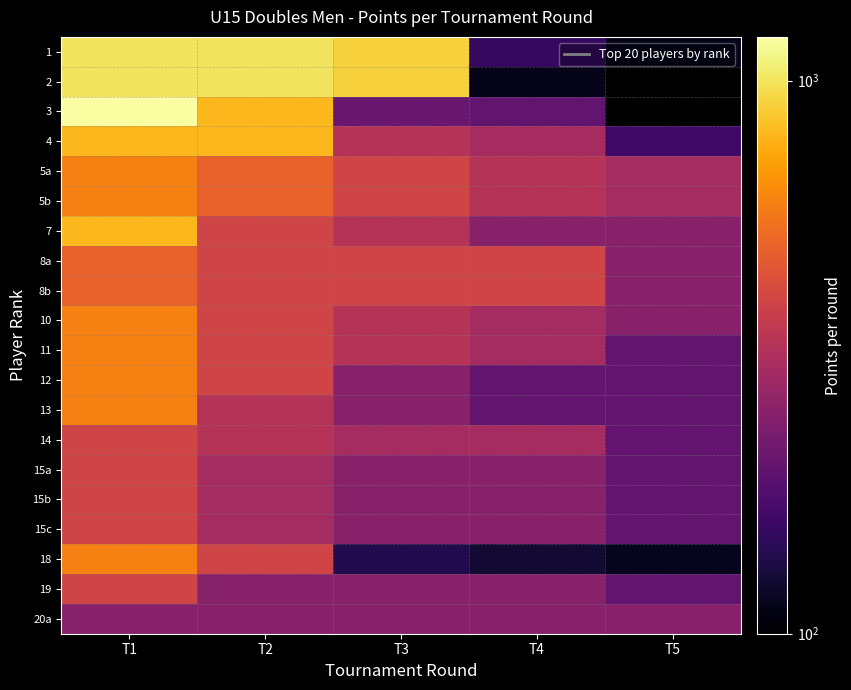

The value of 3 at T4 is 317.9. True or false?

False